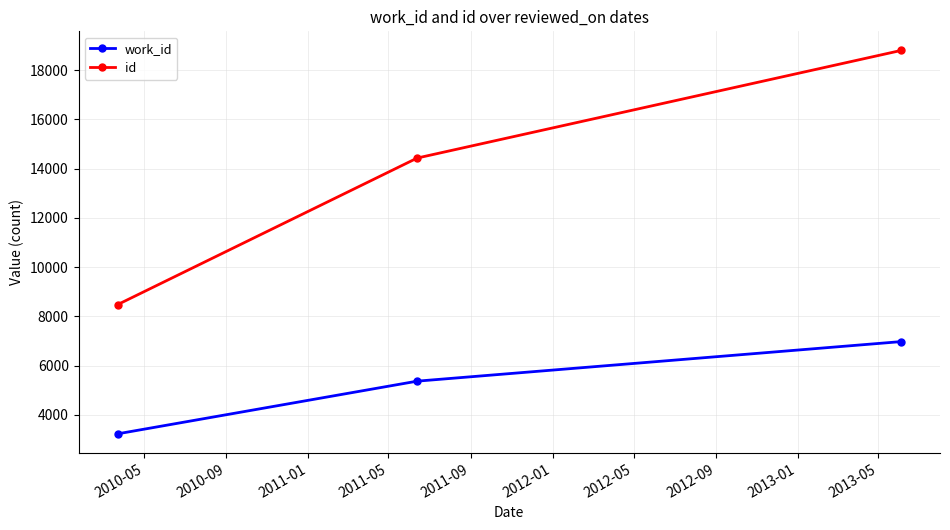

How many work_id values are between 3228 and 6971?

3